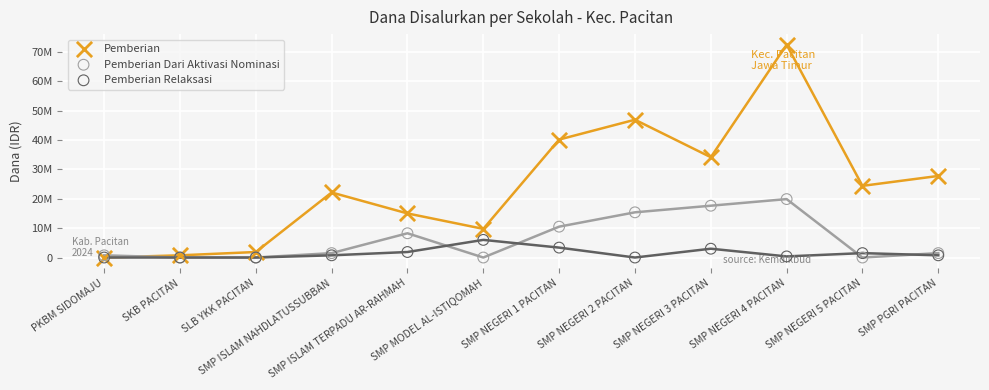

At how many categories does at least one series exceed 56025731?

1